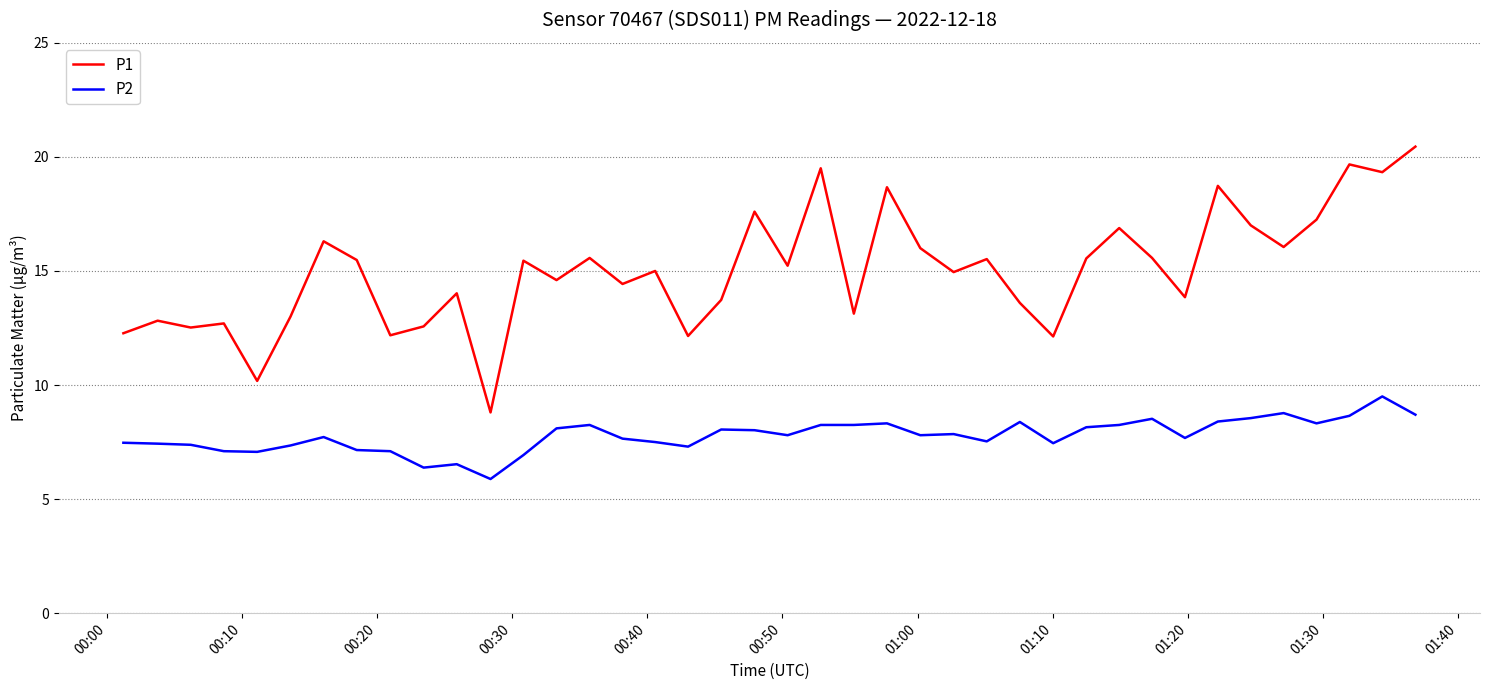

Which series has the largest total across all categories?

P1